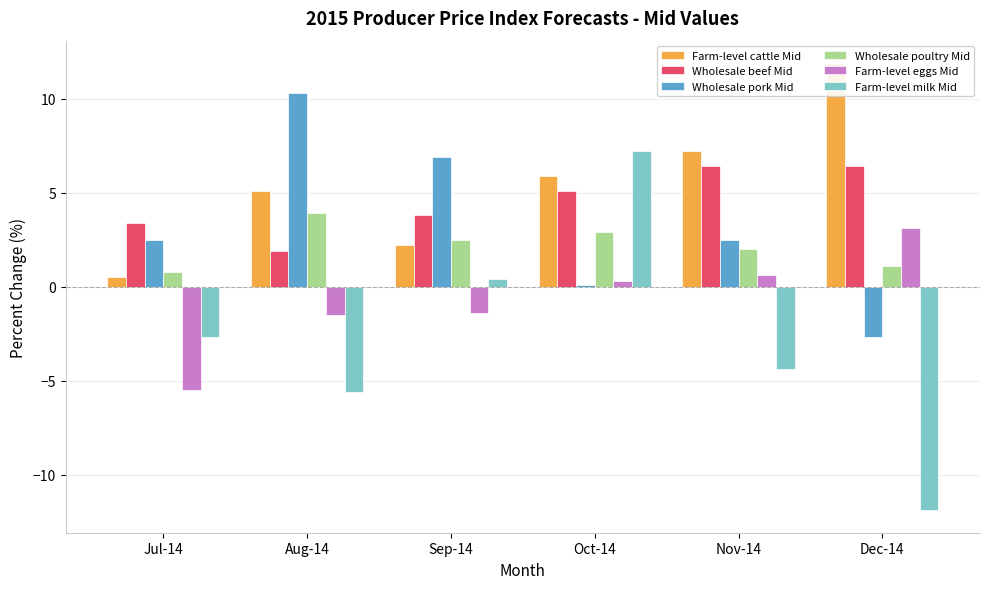

Rank the series by their maximum value, from highest to lowest.

Farm-level cattle Mid, Wholesale pork Mid, Farm-level milk Mid, Wholesale beef Mid, Wholesale poultry Mid, Farm-level eggs Mid